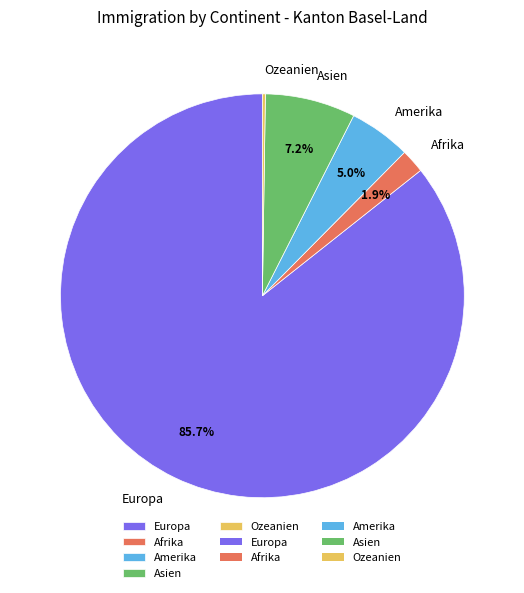

What is the total percentage of Amerika and Asien?

12.2%